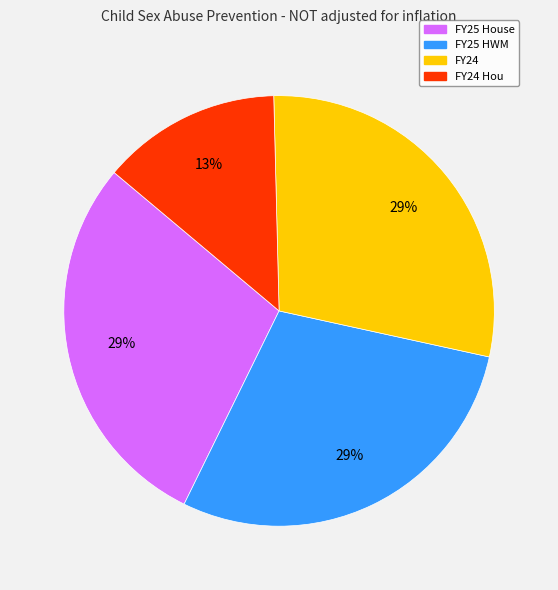

Is there a majority slice in this chart?

No